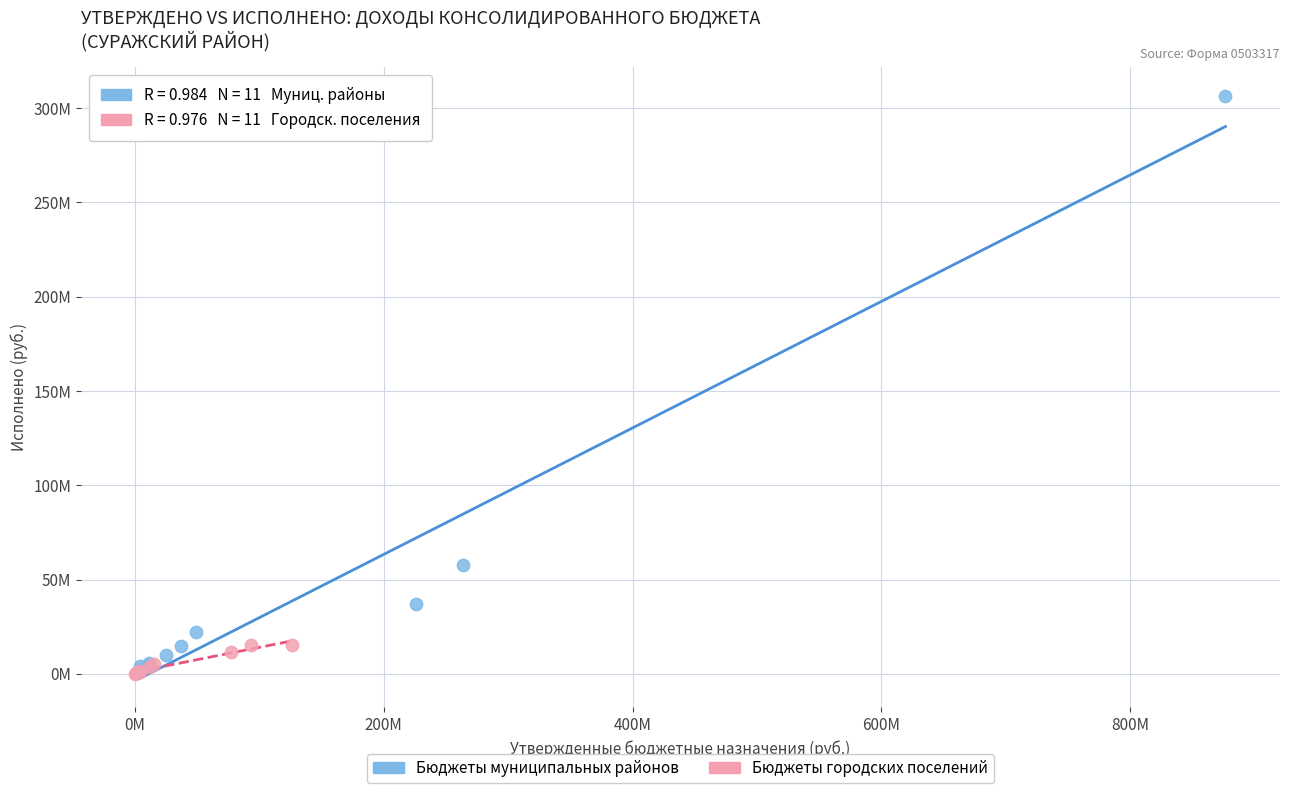

What are all the series names shown in the legend?

Бюджеты муниципальных районов, Бюджеты городских поселений